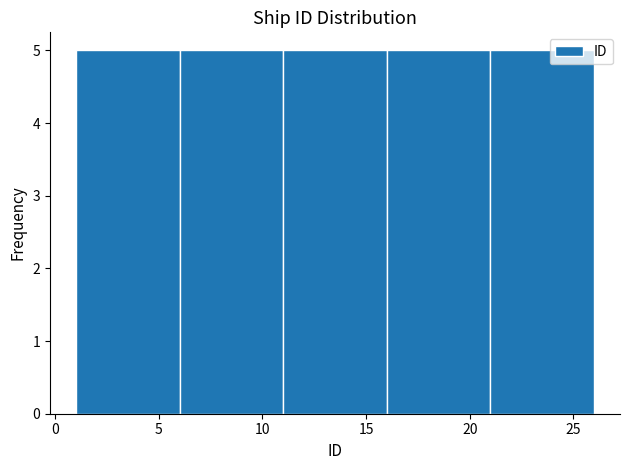

Reading left to right, transcribe this chart: for each bar, give the range it covers on the x-axis and its height. The values are not printed on the chart, so give them approximately, as read against the axis.

1 to 6: 5
6 to 11: 5
11 to 16: 5
16 to 21: 5
21 to 26: 5